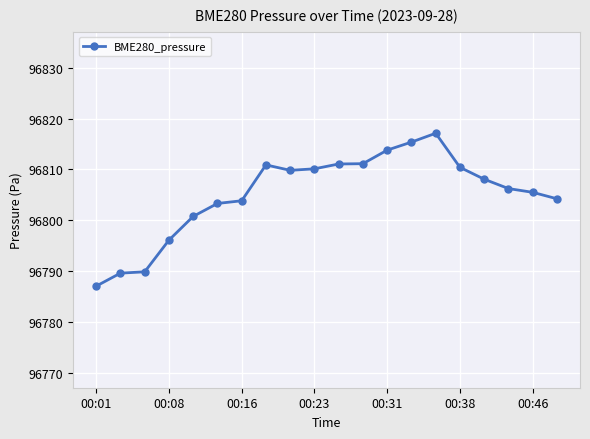

What is the difference between the second highest and minimum values?

28.4